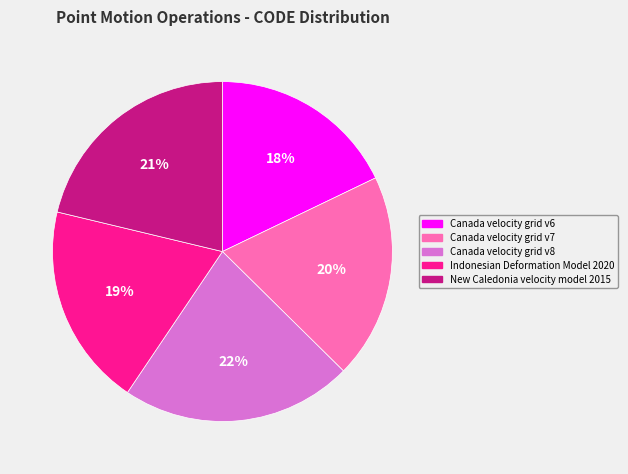

To the nearest percent, what portion does Indonesian Deformation Model 2020 represent?

19%